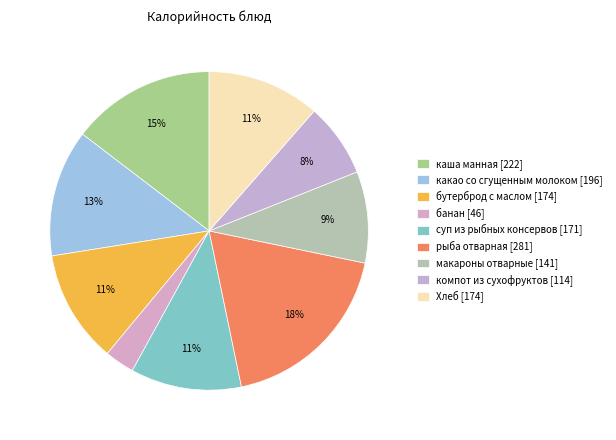

Do Хлеб and компот из сухофруктов together represent more than half of the pie?

No